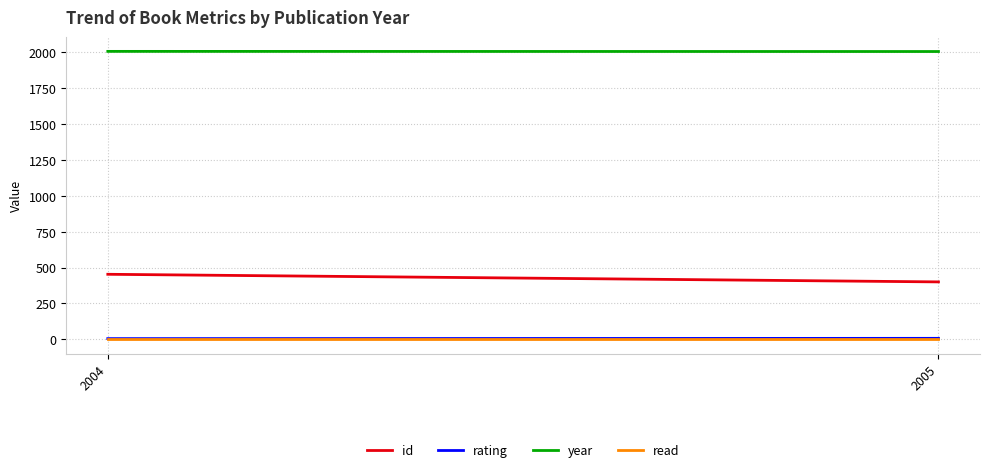

What is the difference between the maximum and minimum values in the year series?

1